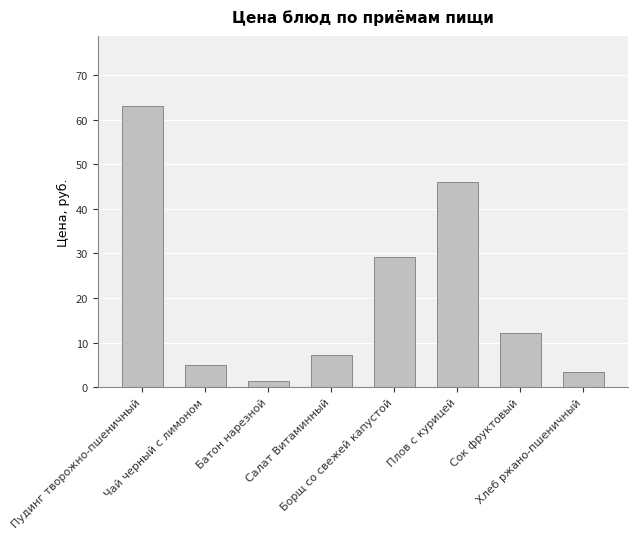

What value does the data have at Хлеб ржано-пшеничный?

3.4